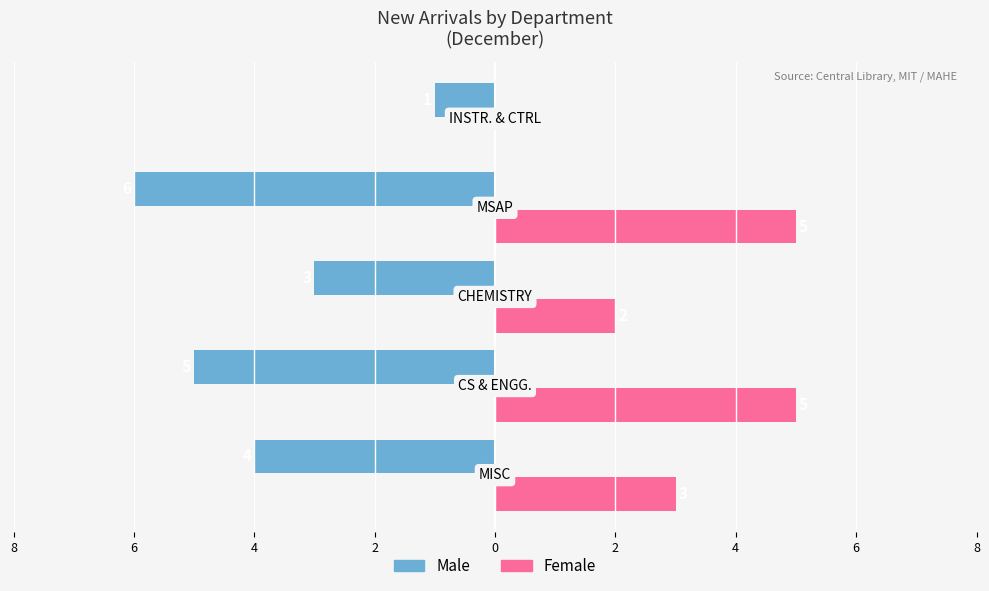

What is the average value of the Female series?

3